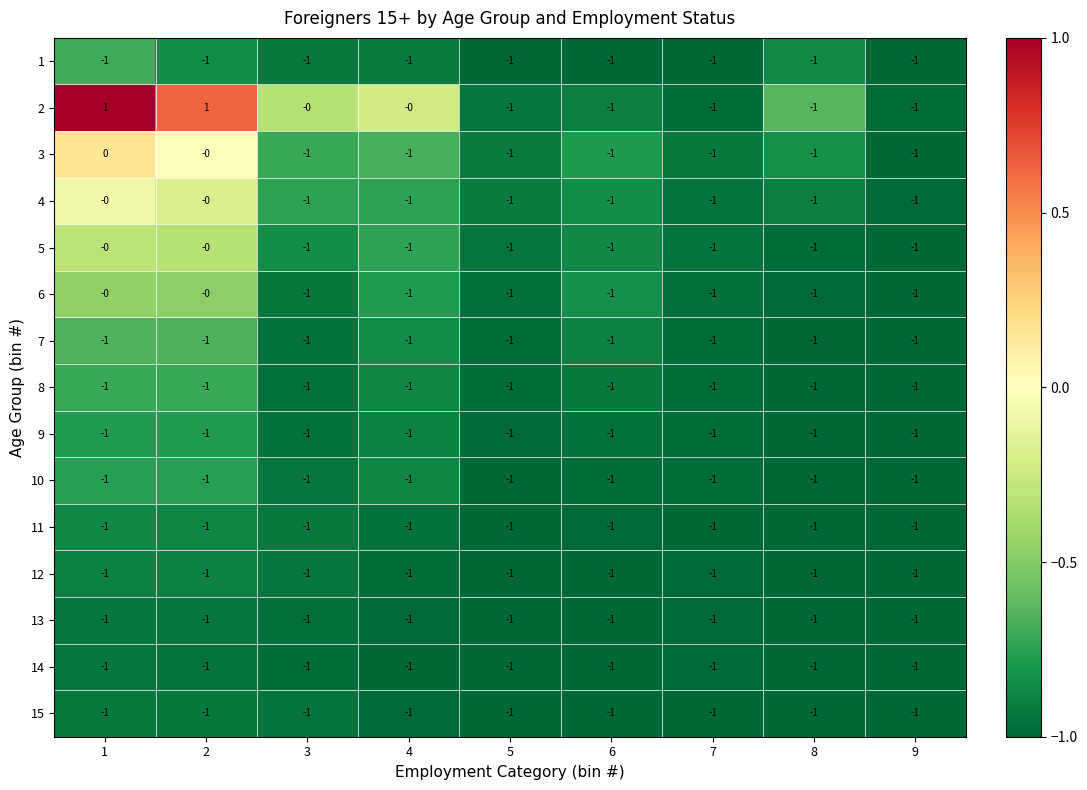

What is the sum of all 7 values?

-9